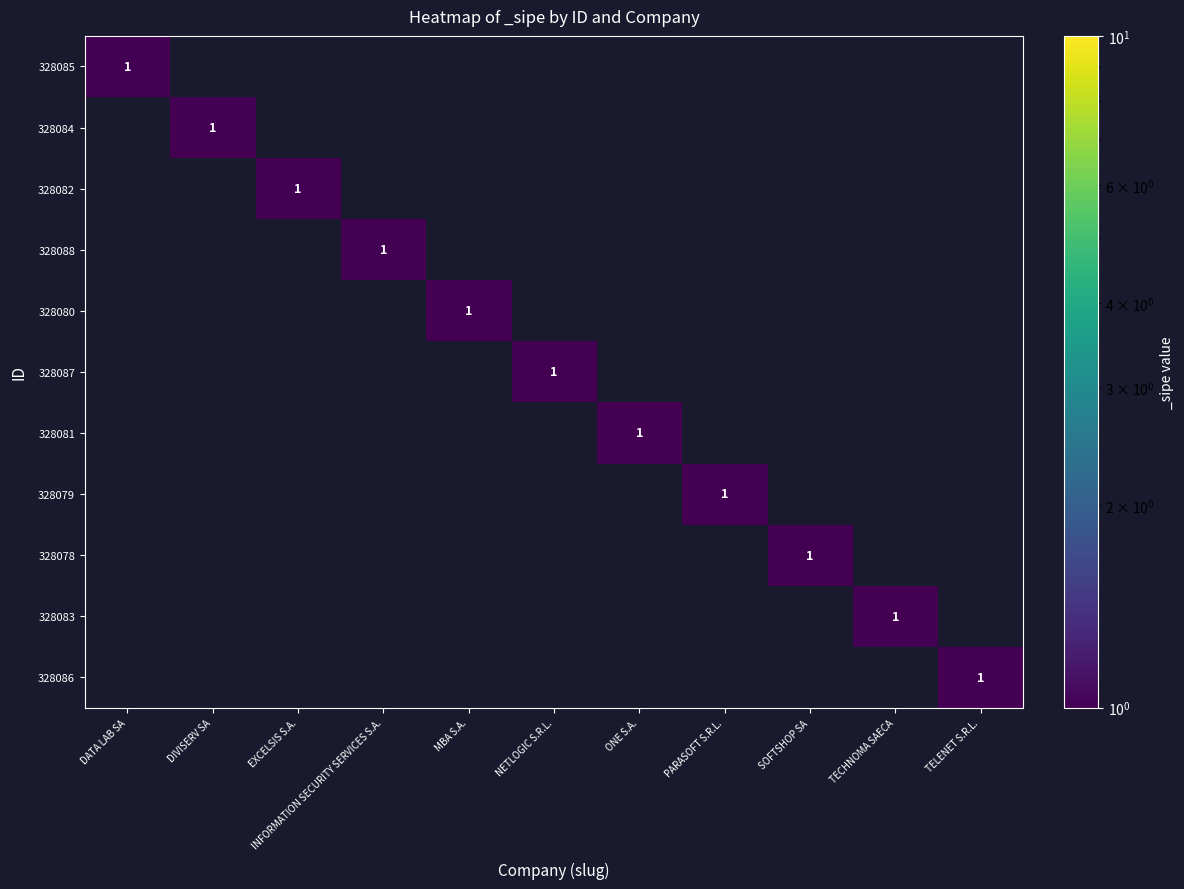

True or false: 328081 has a value of 0 at SOFTSHOP SA.

True